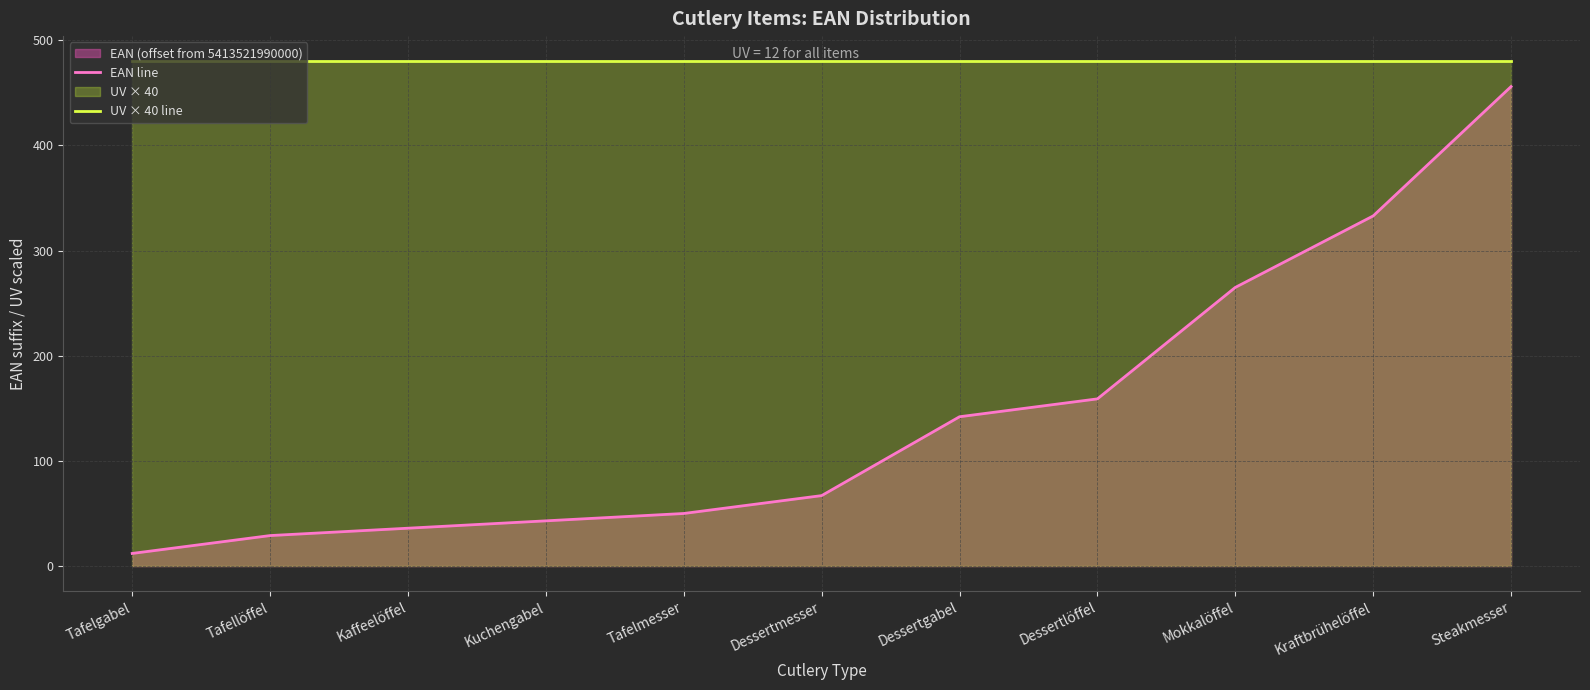

Is it true that UV × 40 line equals 480 at Kaffeelöffel?

True